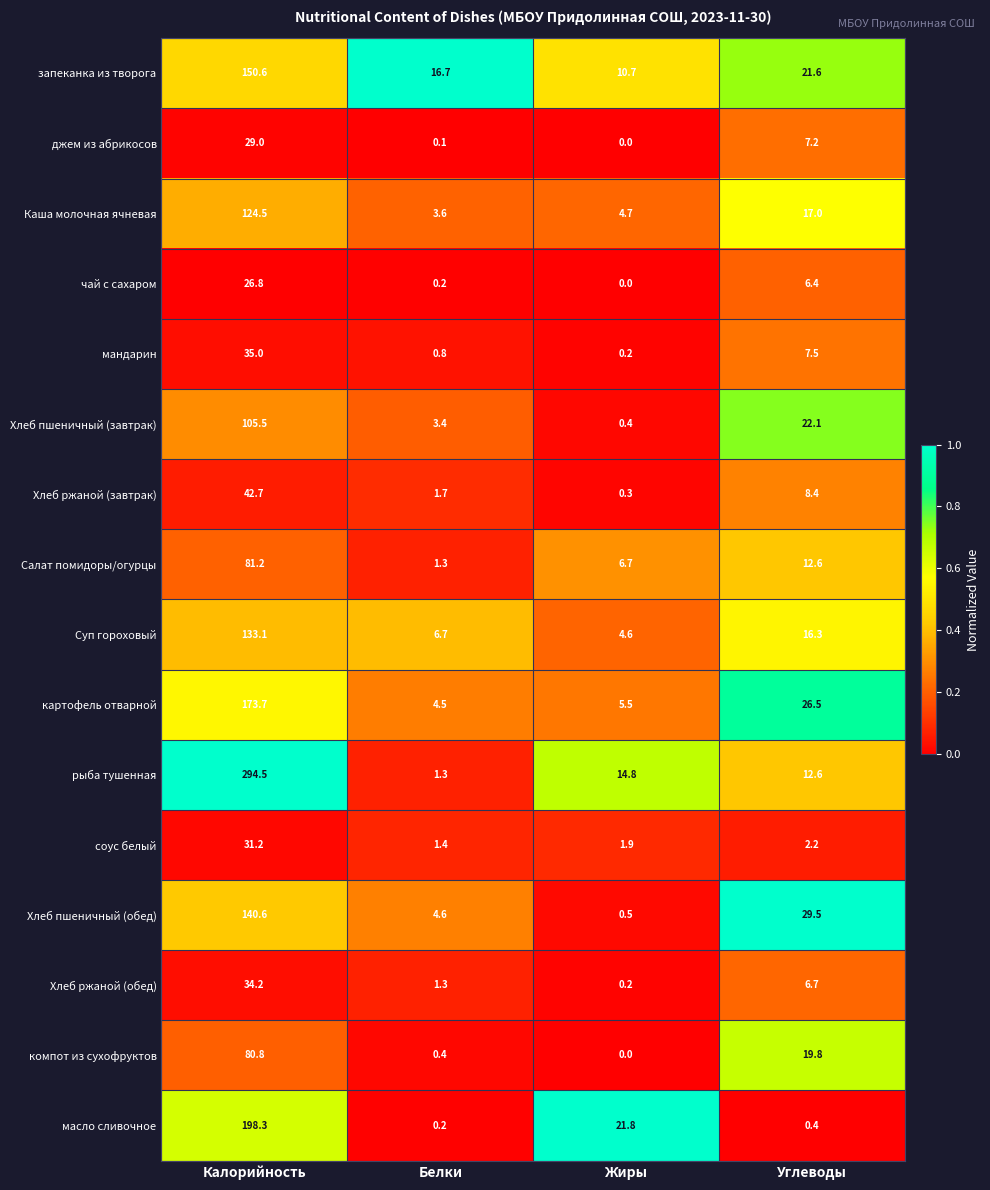

Is it true that рыба тушенная equals 2.2 at Белки?

False